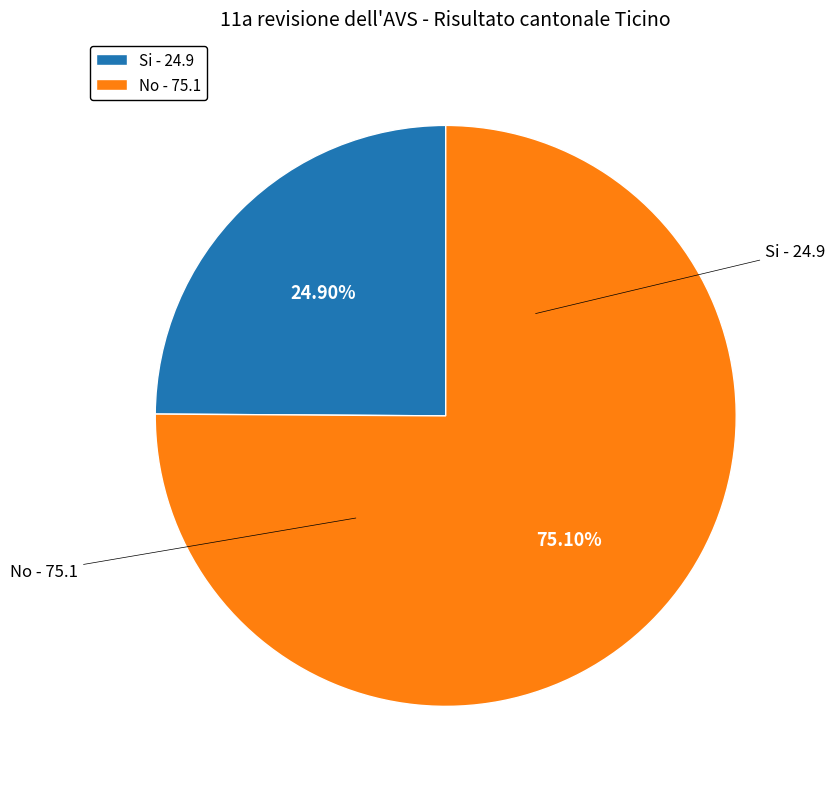

Which category has the smallest portion of the pie?

Si